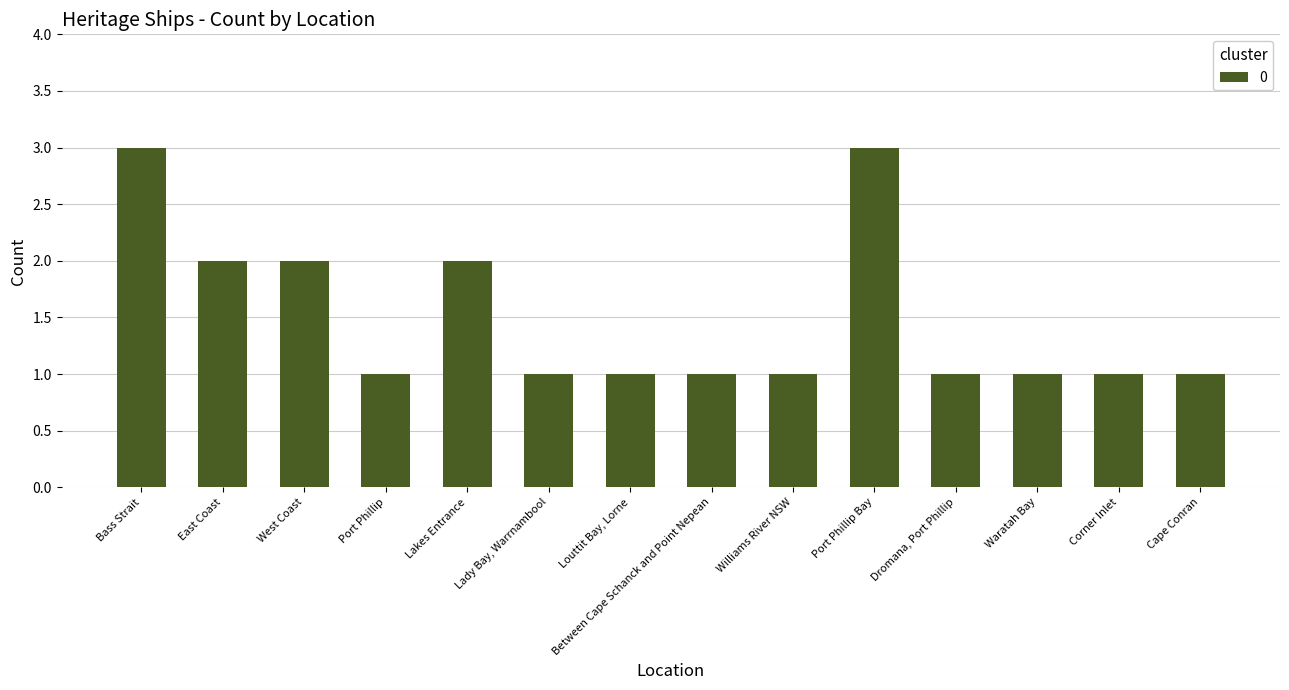

The value at Port Phillip is 2. True or false?

False